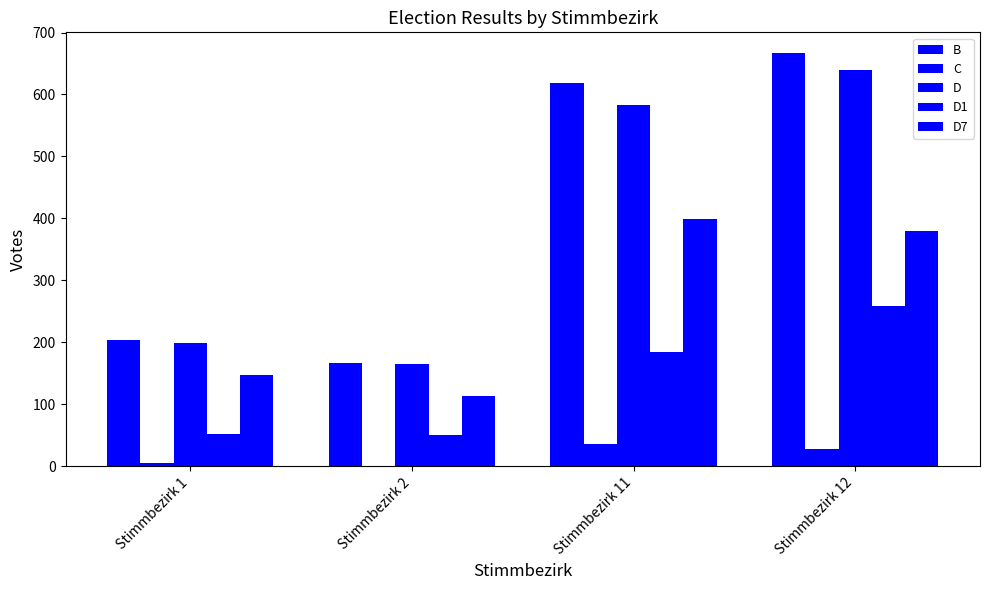

How many categories are shown in the chart?

4